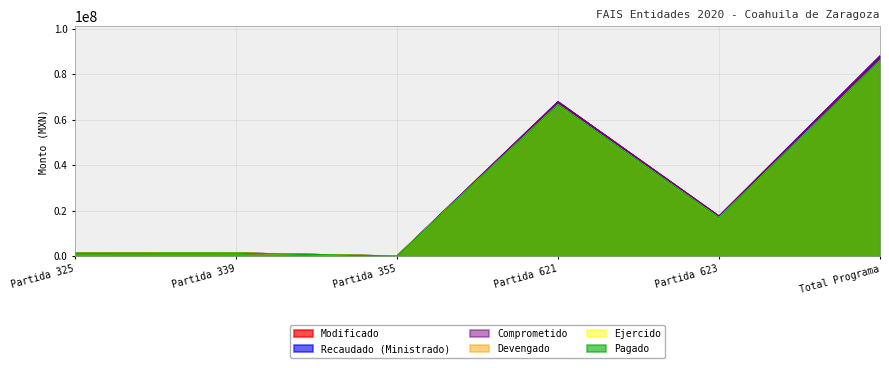

Which series has the largest total across all categories?

Modificado